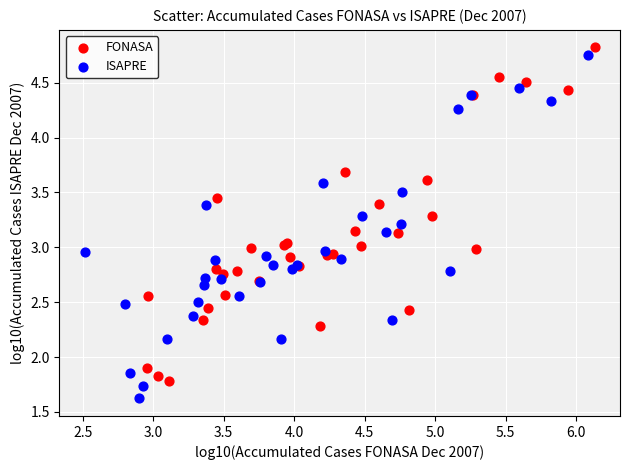

What are all the series names shown in the legend?

FONASA, ISAPRE